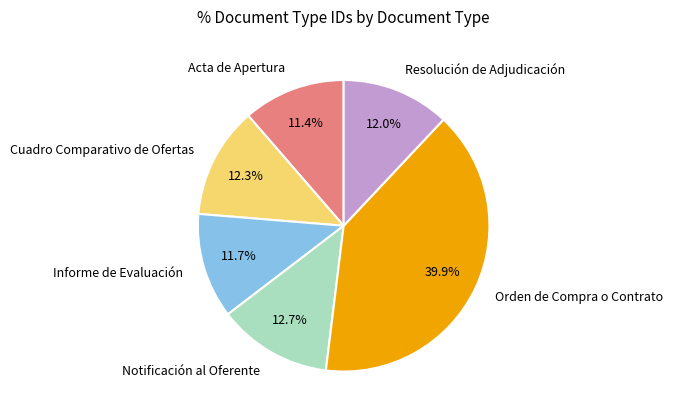

To the nearest percent, what portion does Informe de Evaluación represent?

12%